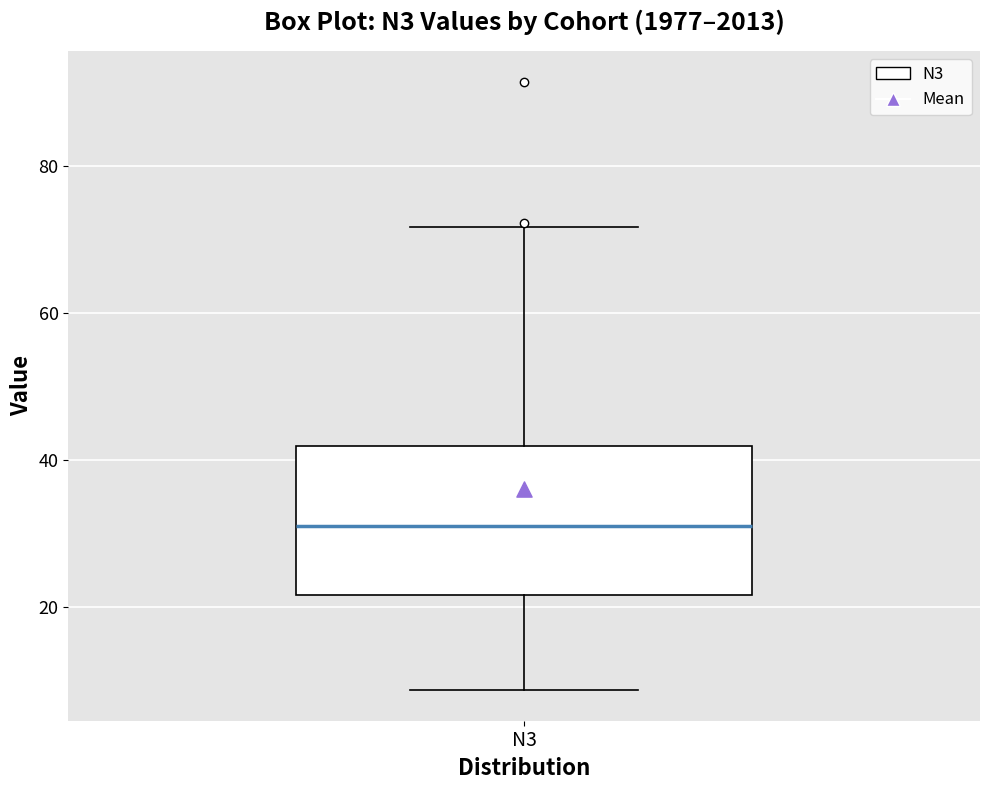

Read this box plot against the y-axis: the position of the median line, the range covered by the box, and the ends of both whiskers. The values are not printed on the chart, so give them approximately, as read against the axis.

median 30, box 22 to 42, whiskers 8 to 72